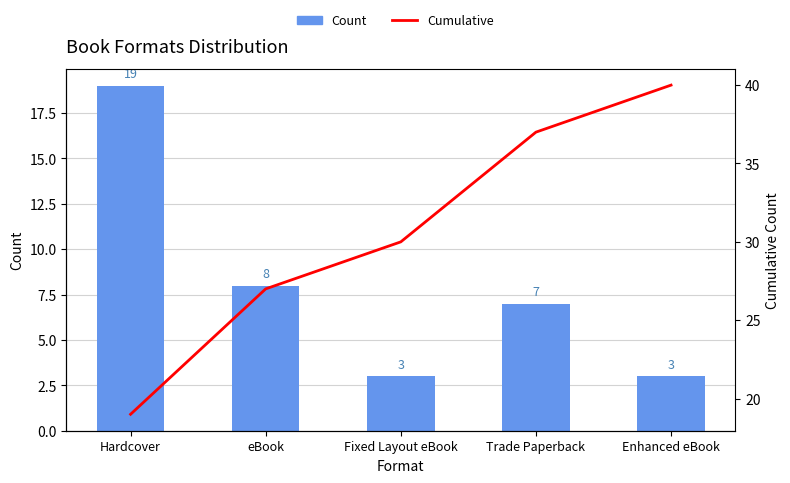

What position from the right is eBook?

4